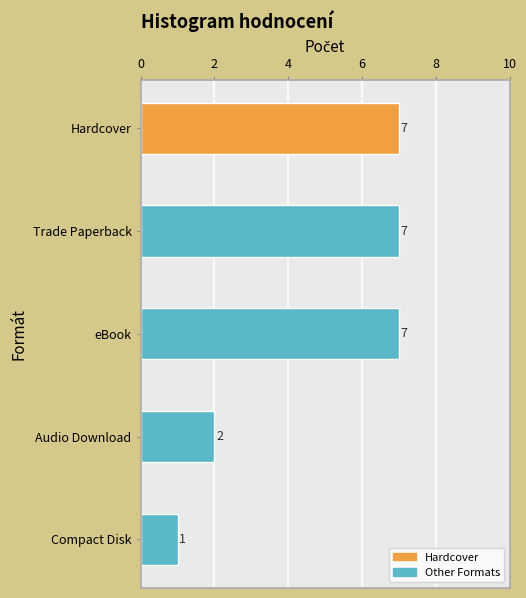

What value does the data have at eBook?

7